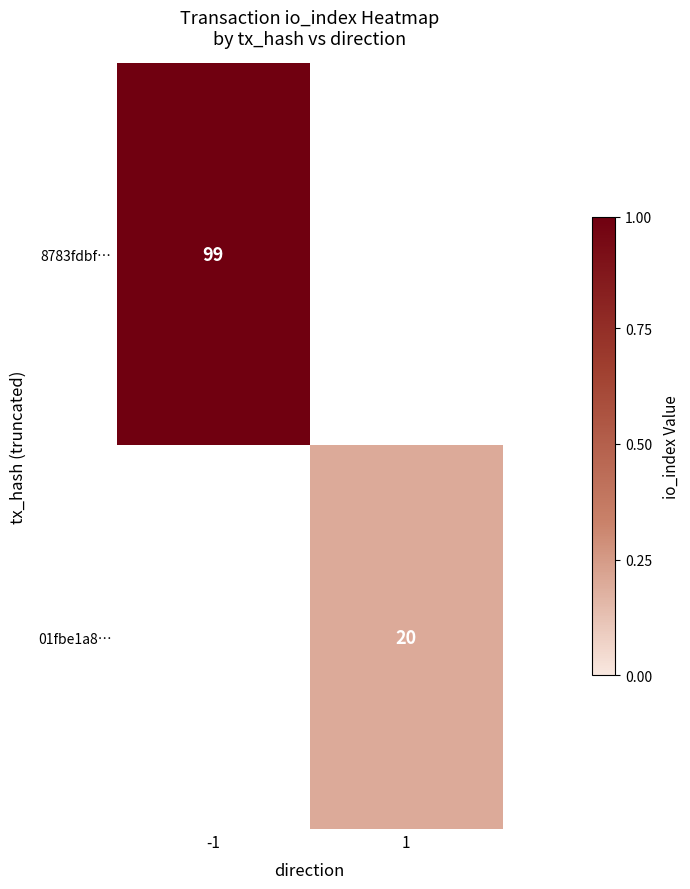

True or false: 8783fdbf… has a value of 52 at -1.

False